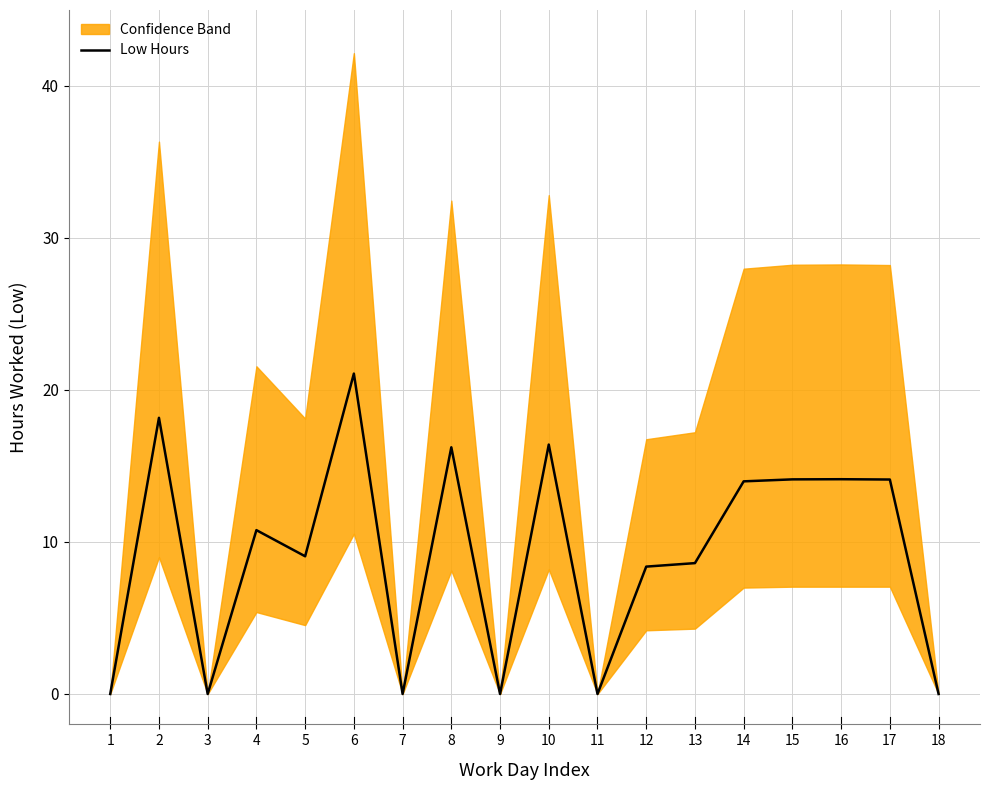

How many interior local valleys (lower than both neighbors) does the data have?

5